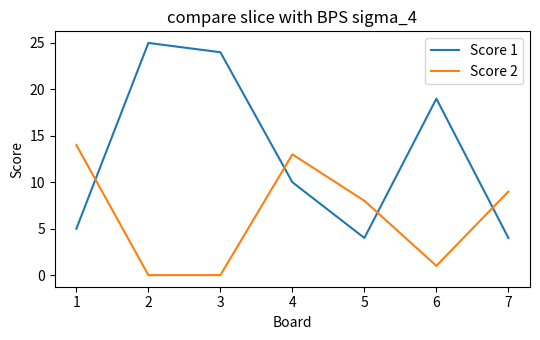

Rank the series by their average value, from highest to lowest.

Score 1, Score 2